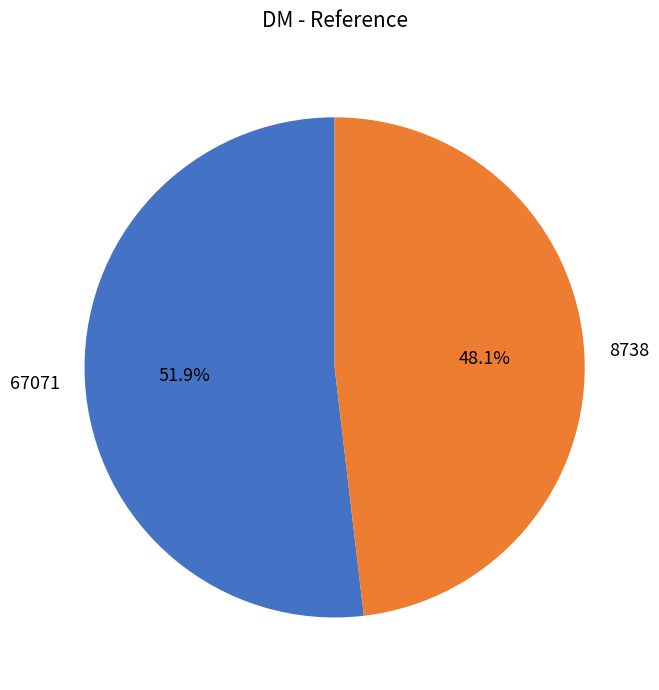

What percentage is the 8738 slice, to the nearest percent?

48%